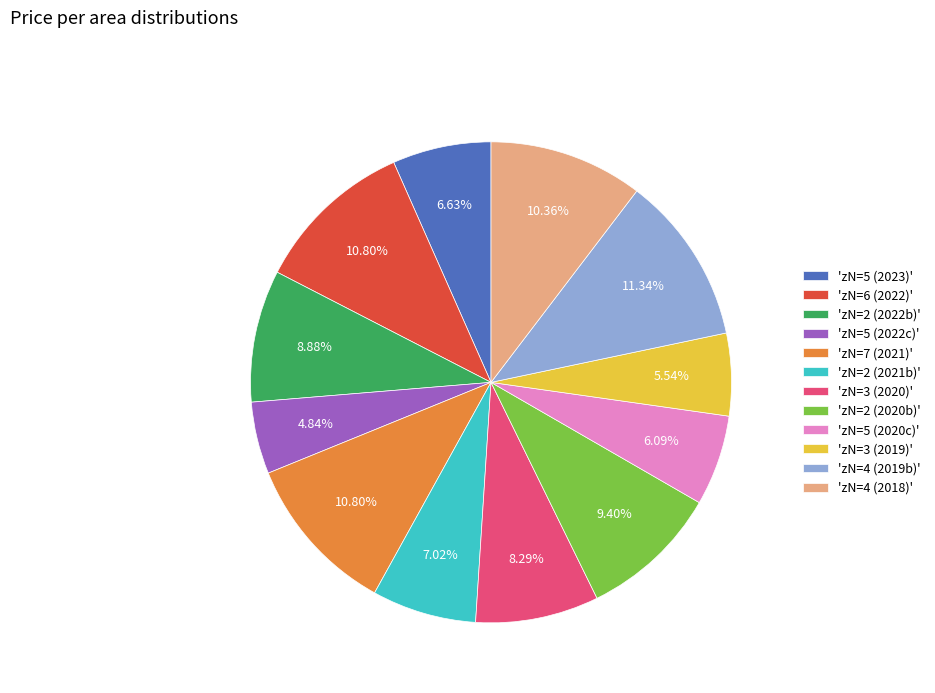

To the nearest percent, what is the average slice percentage?

8%